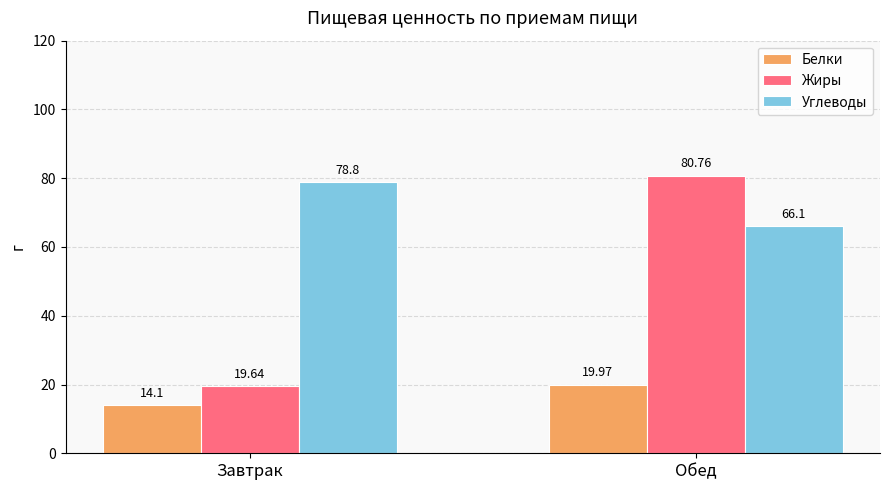

Between Завтрак and Обед, which series saw the biggest shift?

Жиры